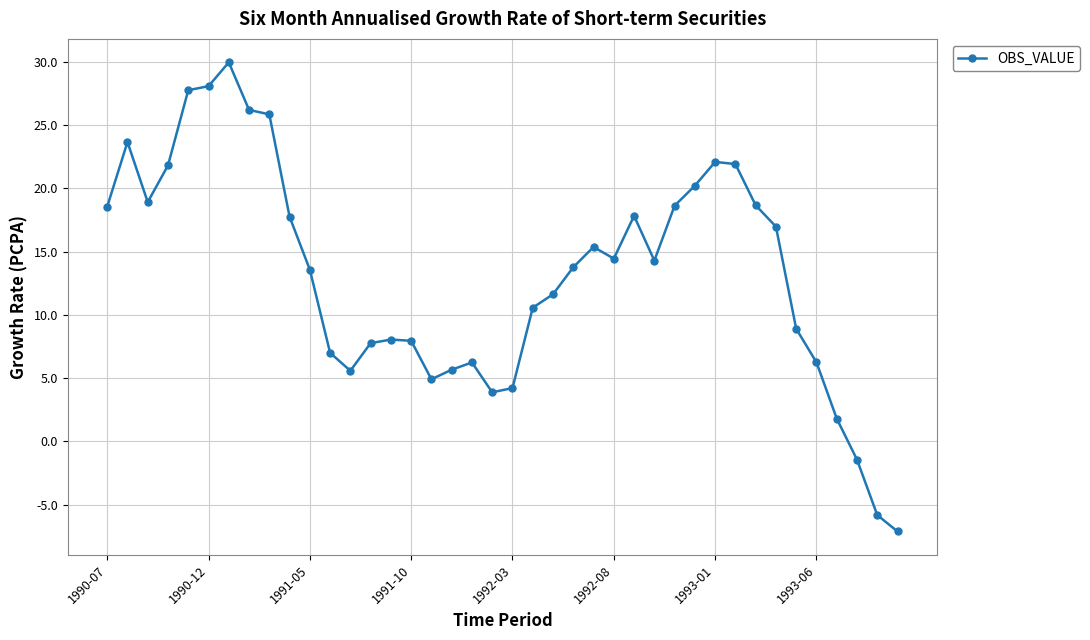

What is the sum of all values?

532.5